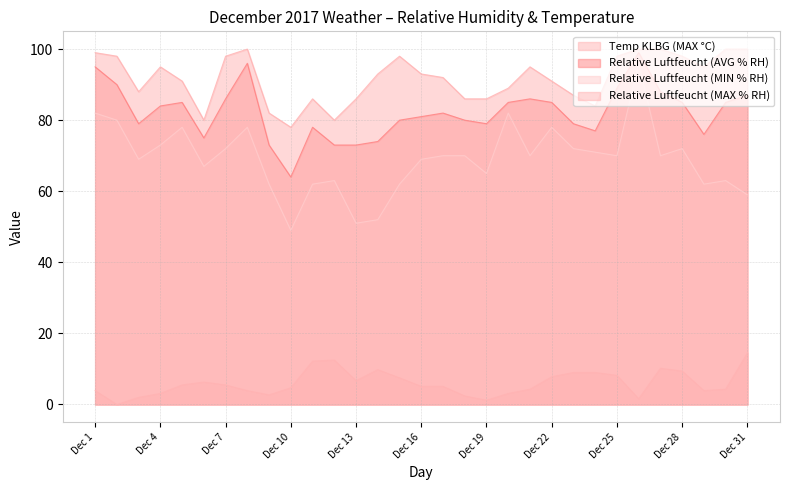

True or false: Temp KLBG (MAX °C) and Relative Luftfeucht (MAX % RH) intersect in this chart.

False